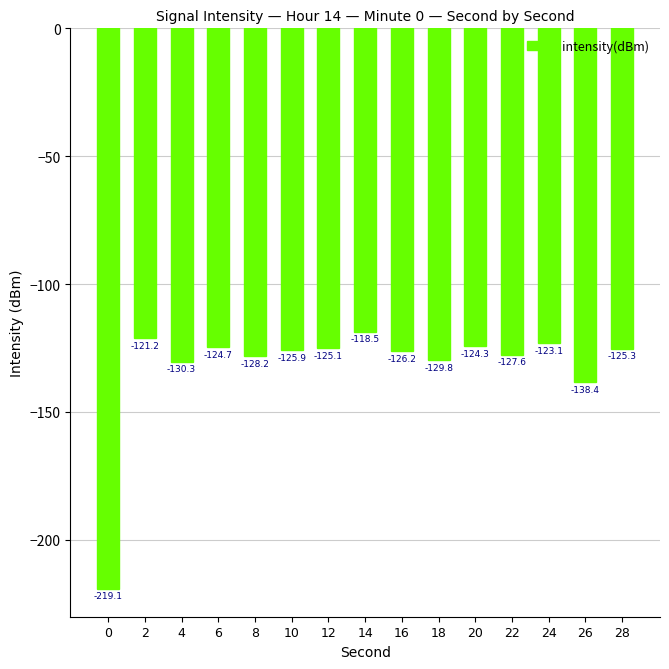

What is the difference between the maximum and second lowest values?

19.9